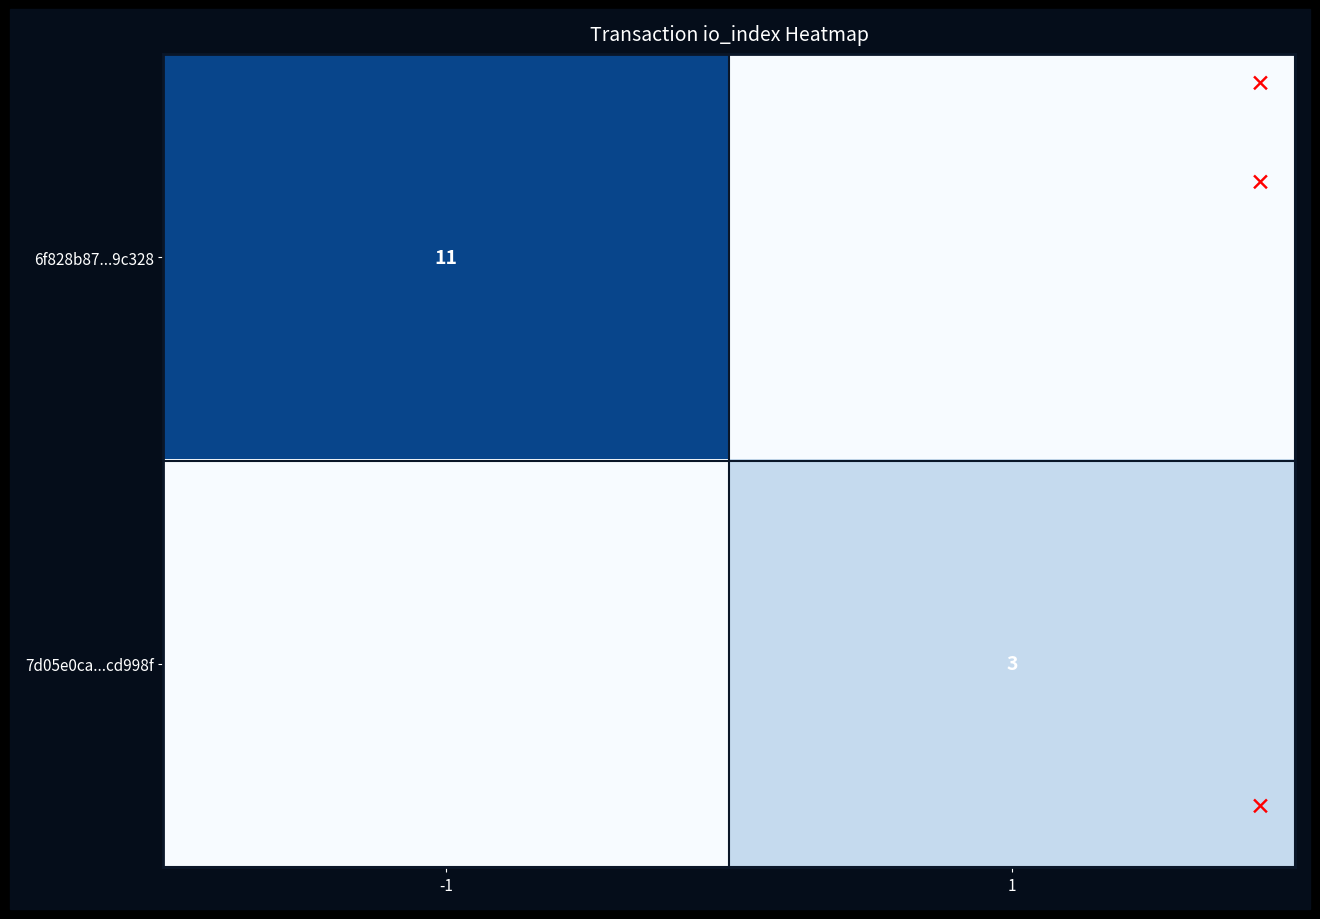

The 7d05e0ca...cd998f series shows 3 at 1. True or false?

True